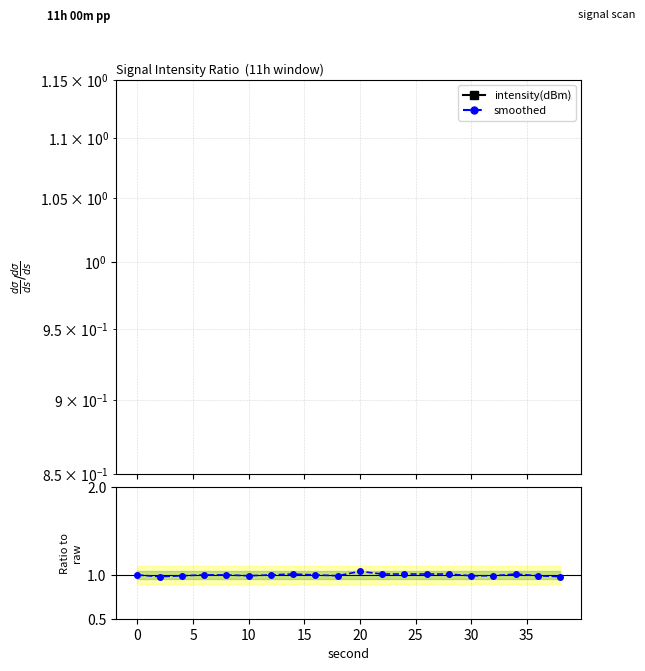

True or false: intensity(dBm) and smoothed / intensity(dBm) cross at least once.

False